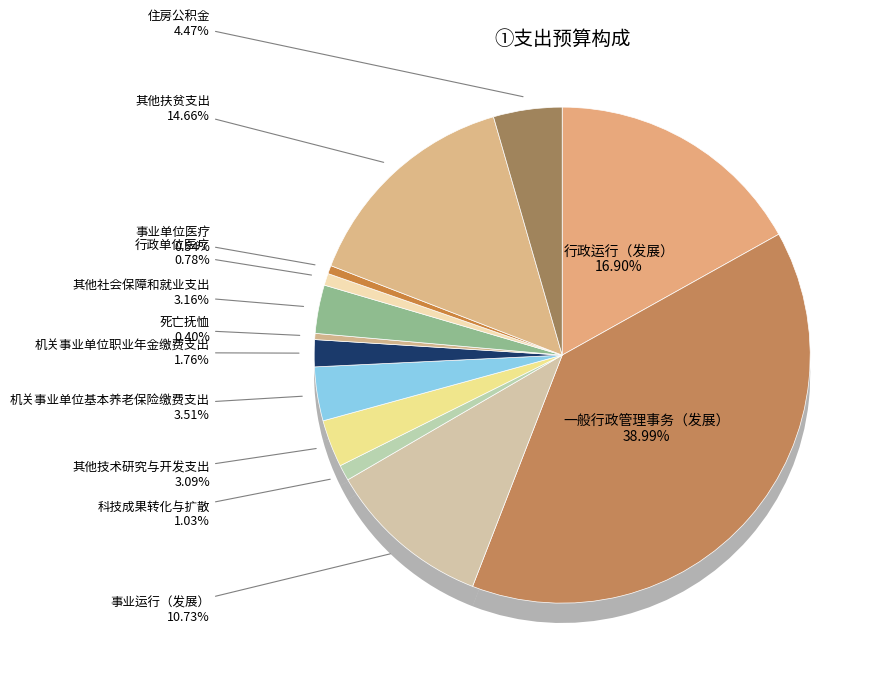

What is the total percentage of 其他扶贫支出 and 事业运行（发展）?

25.4%